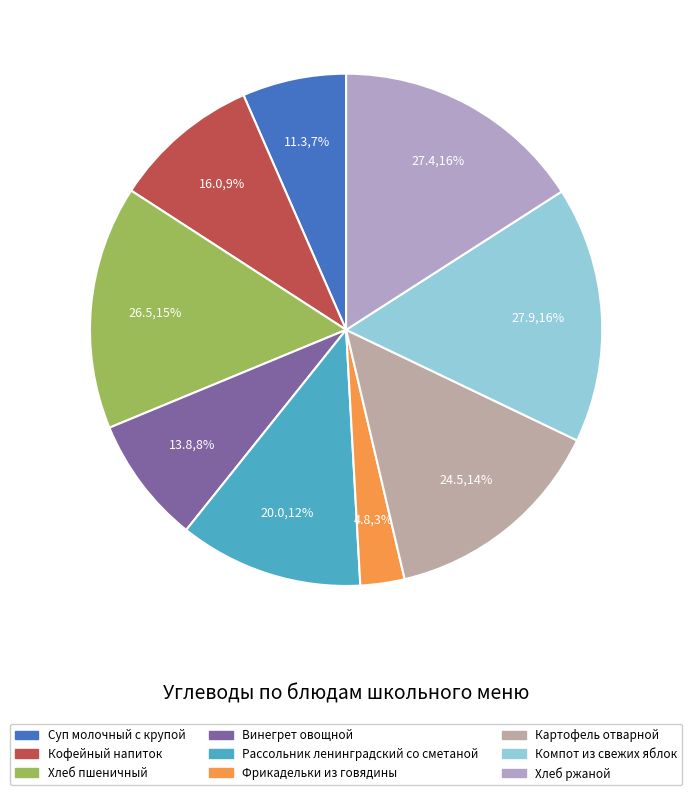

To the nearest percent, what is the difference between the largest and smallest slice percentages?

13%